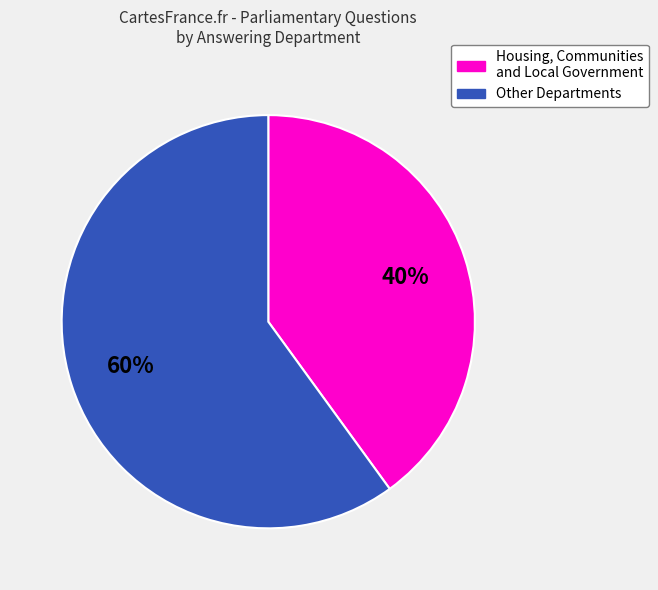

Does International Development represent more than half of the total?

No